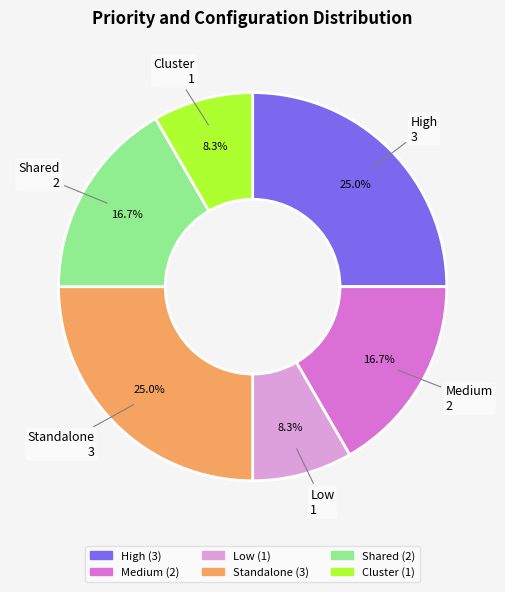

Count the number of slices in the pie.

6